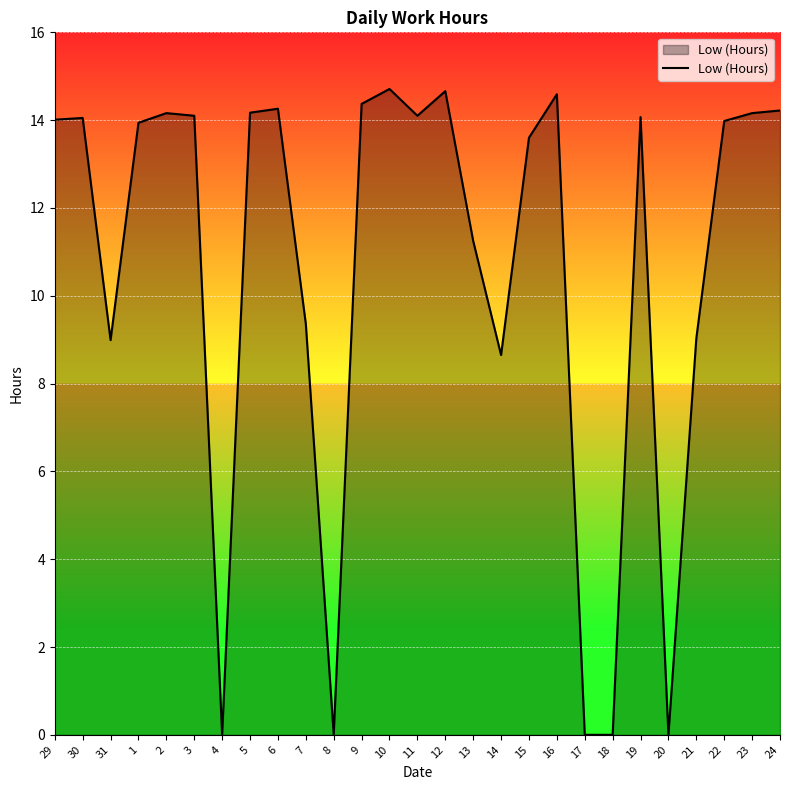

What is the greatest value displayed?

14.7